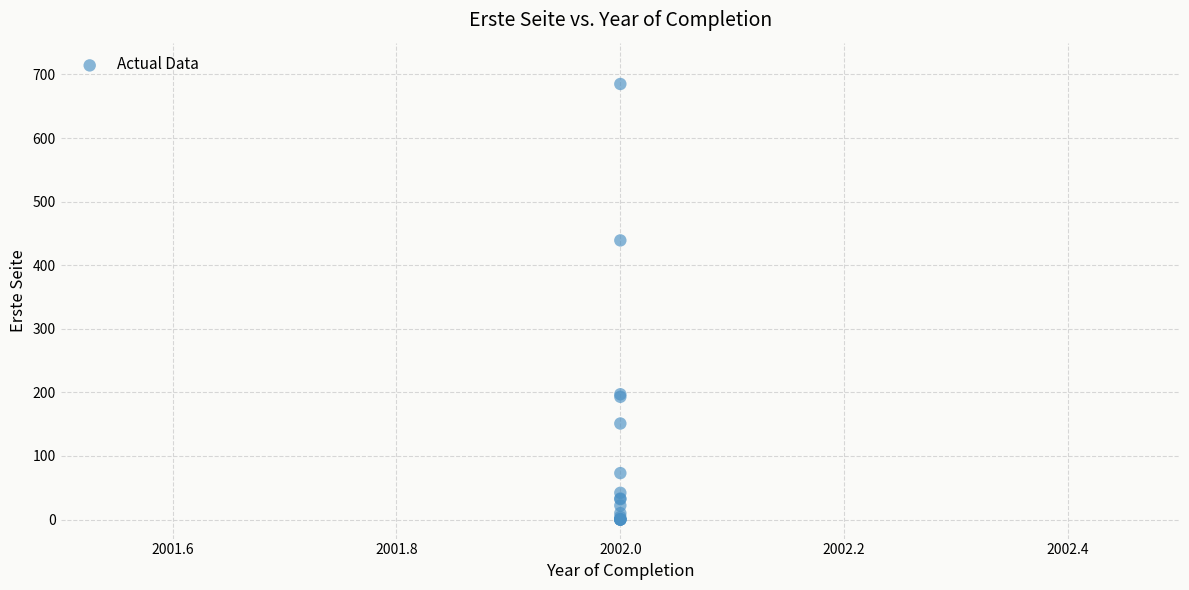

What Y value in the scatter plot is closest to 342?

439